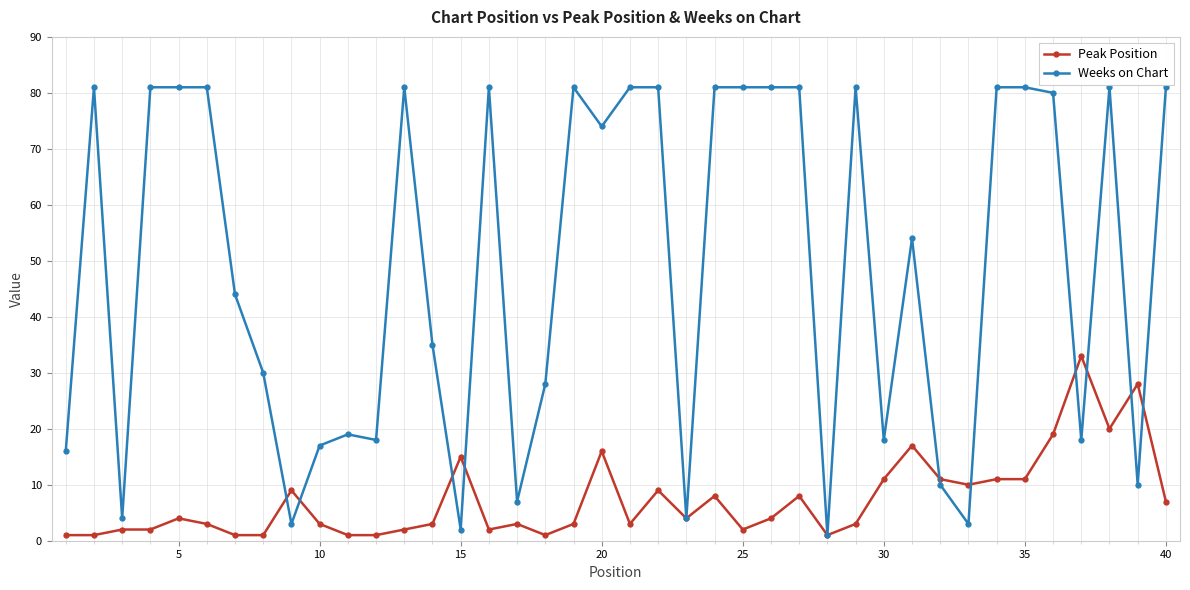

Reading left to right, list all the values displayed in this chart.

Peak Position: 1	1	2	2	4	3	1	1	9	3	1	1	2	3	15	2	3	1	3	16	3	9	4	8	2	4	8	1	3	11	17	11	10	11	11	19	33	20	28	7
Weeks on Chart: 16	81	4	81	81	81	44	30	3	17	19	18	81	35	2	81	7	28	81	74	81	81	4	81	81	81	81	1	81	18	54	10	3	81	81	80	18	81	10	81